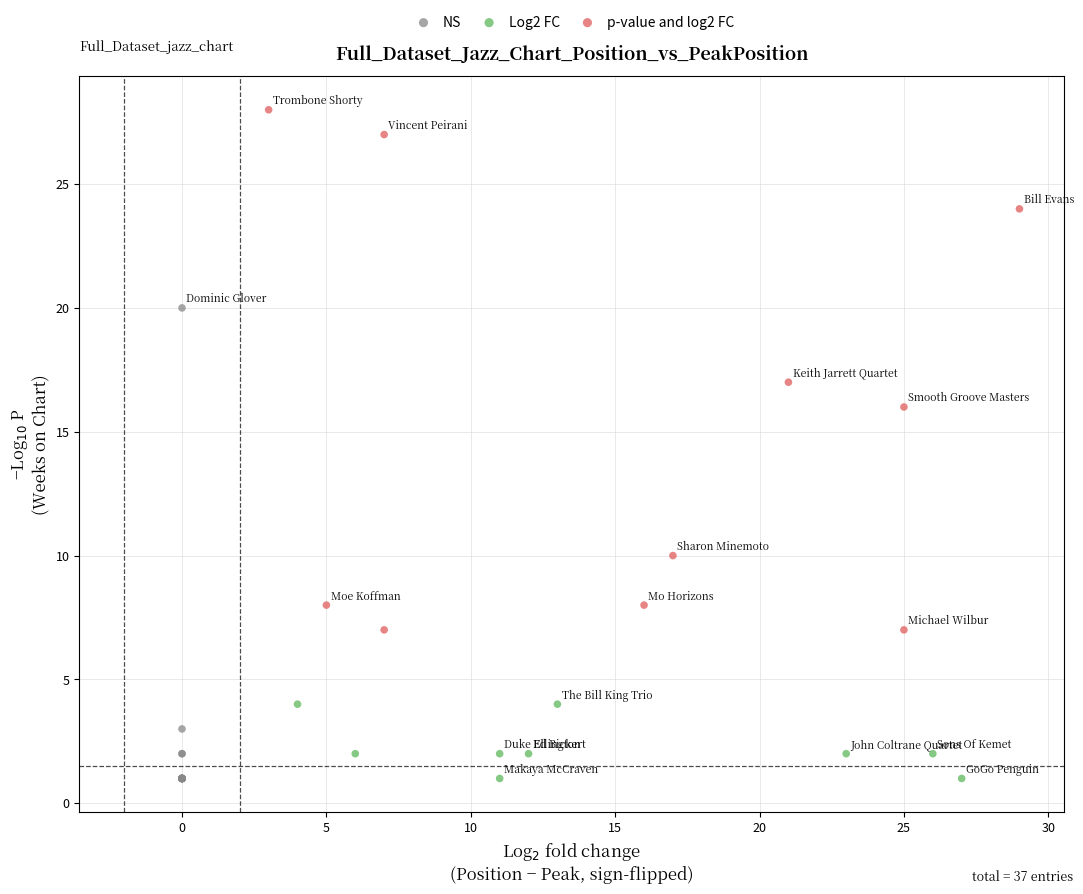

Which series has the widest spread of Y values?

p-value and log2 FC